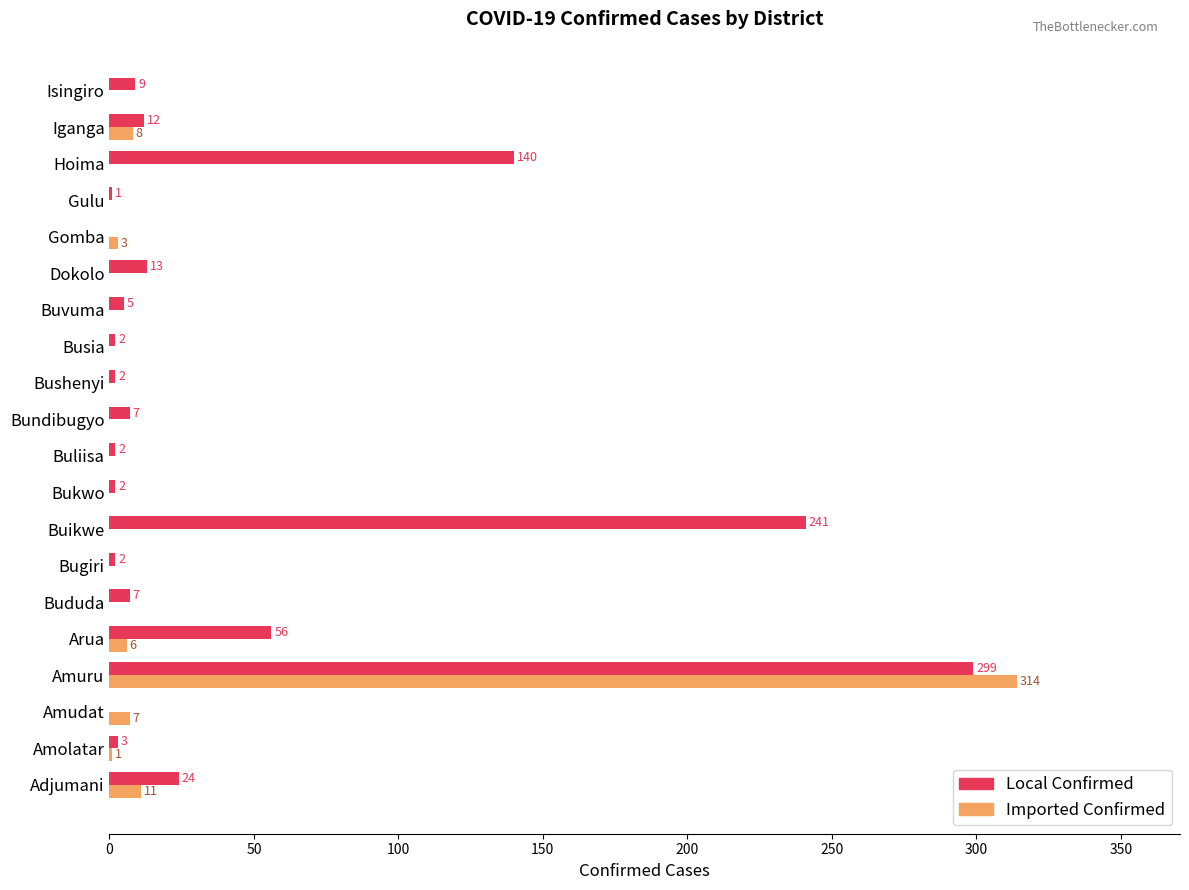

At which category is the sum across all series the highest?

Amuru